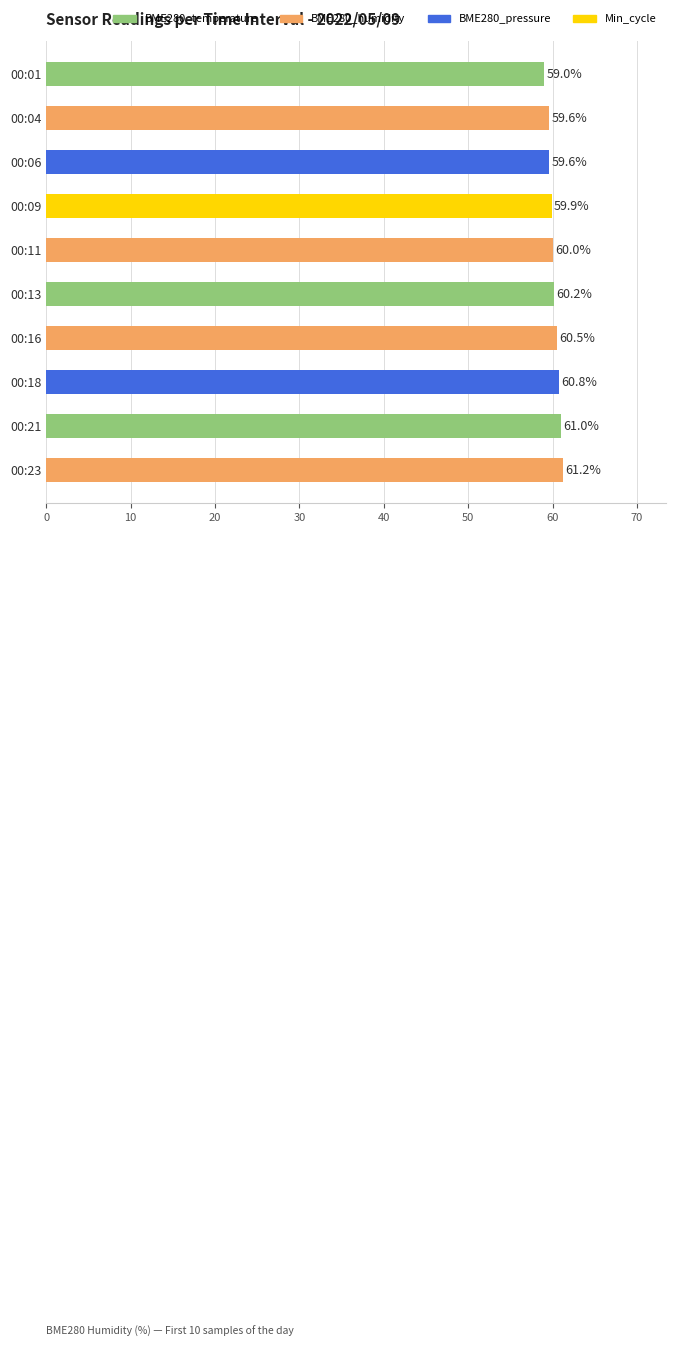

What is the change in value from 00:01 to 00:16?

+1.5